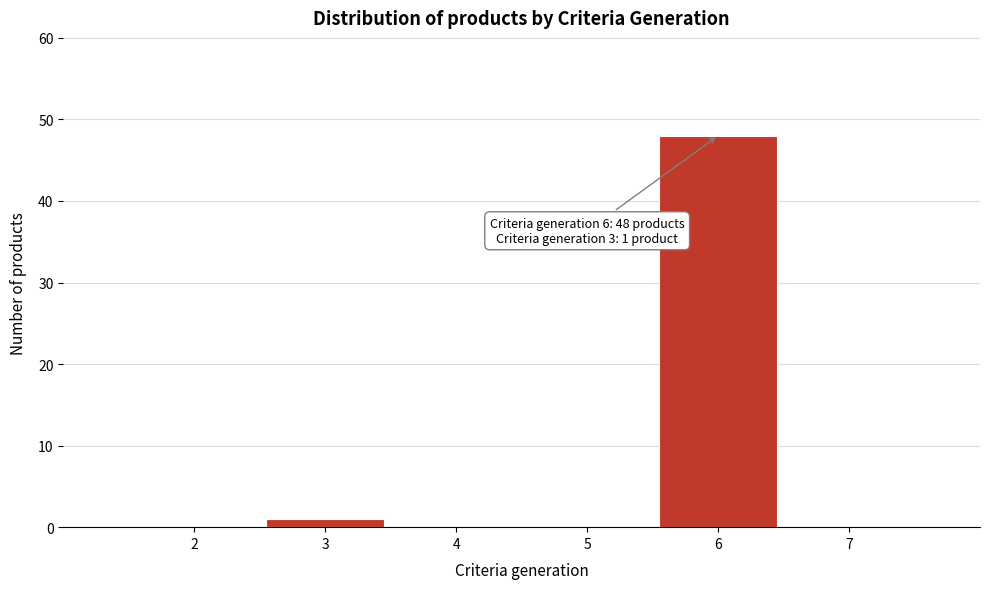

Which range on the x-axis has the tallest bar?

5.5 to 6.5